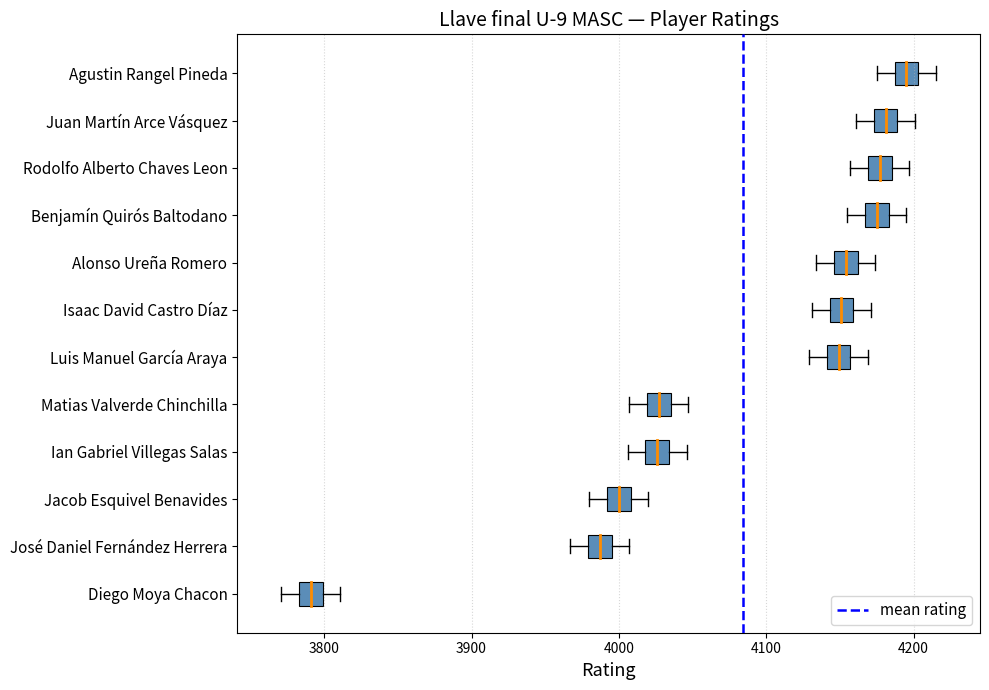

Which series has the largest total across all categories?

mean rating